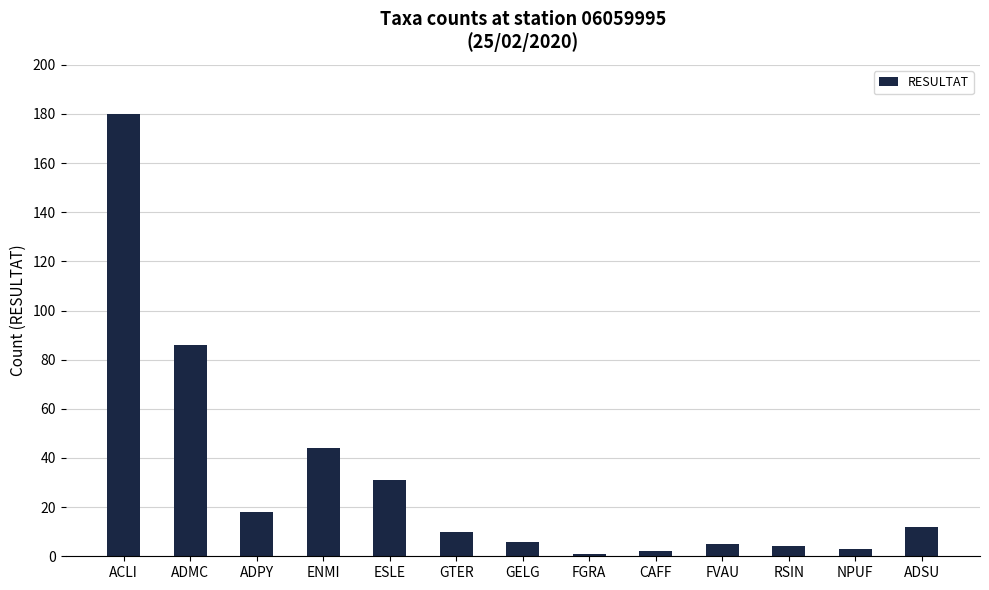

What is the maximum value shown in the chart?

180